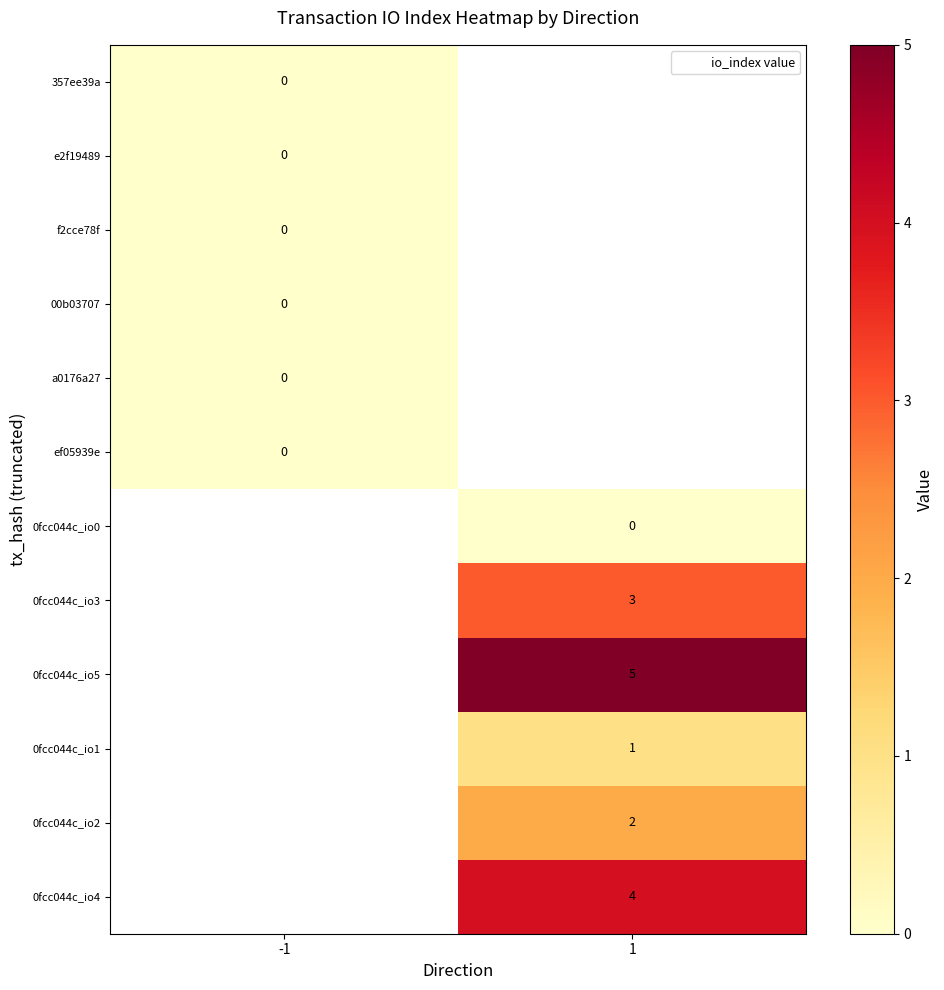

The 0fcc044c_io2 series shows 1.1 at 1. True or false?

False